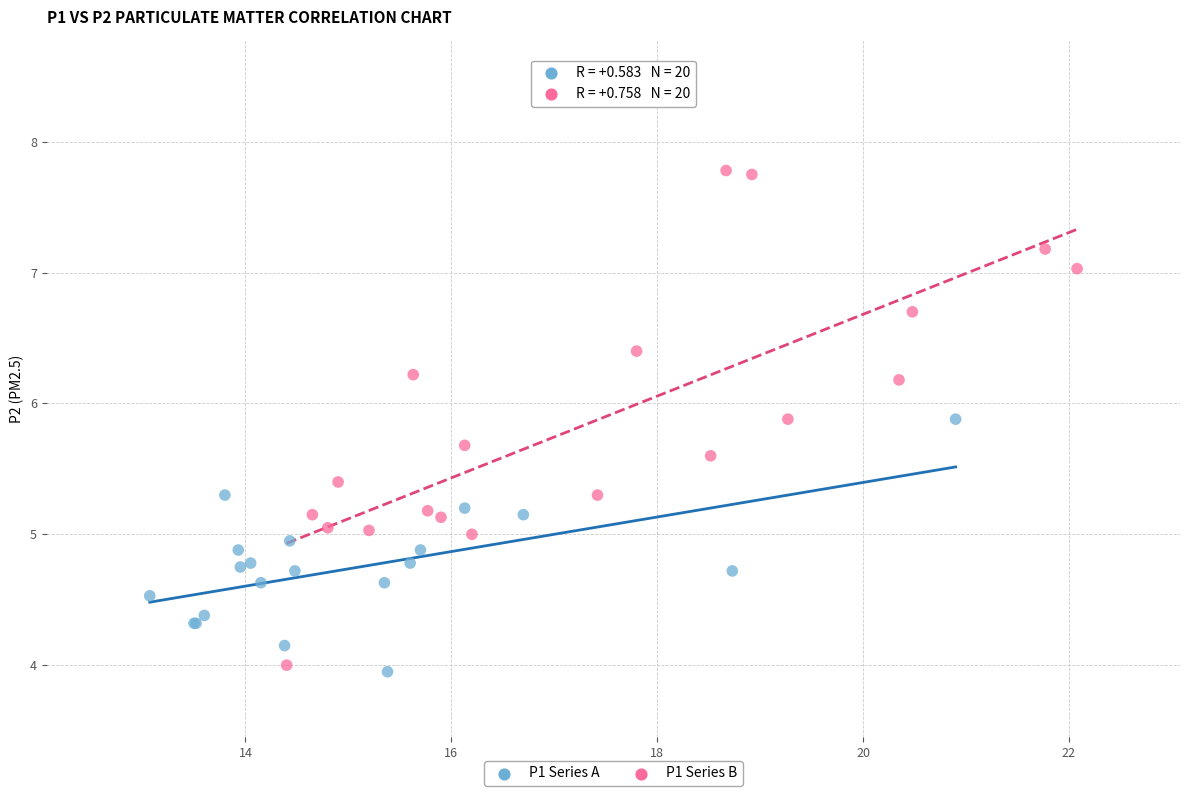

Which series has the widest spread of Y values?

P1 Series B